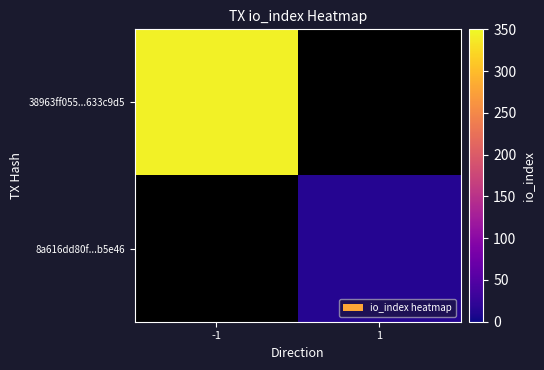

Between -1 and 1, which is larger?

1